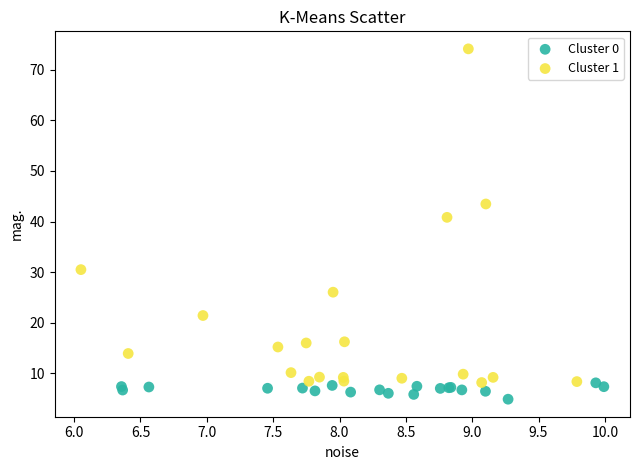

What are all the series names shown in the legend?

Cluster 0, Cluster 1